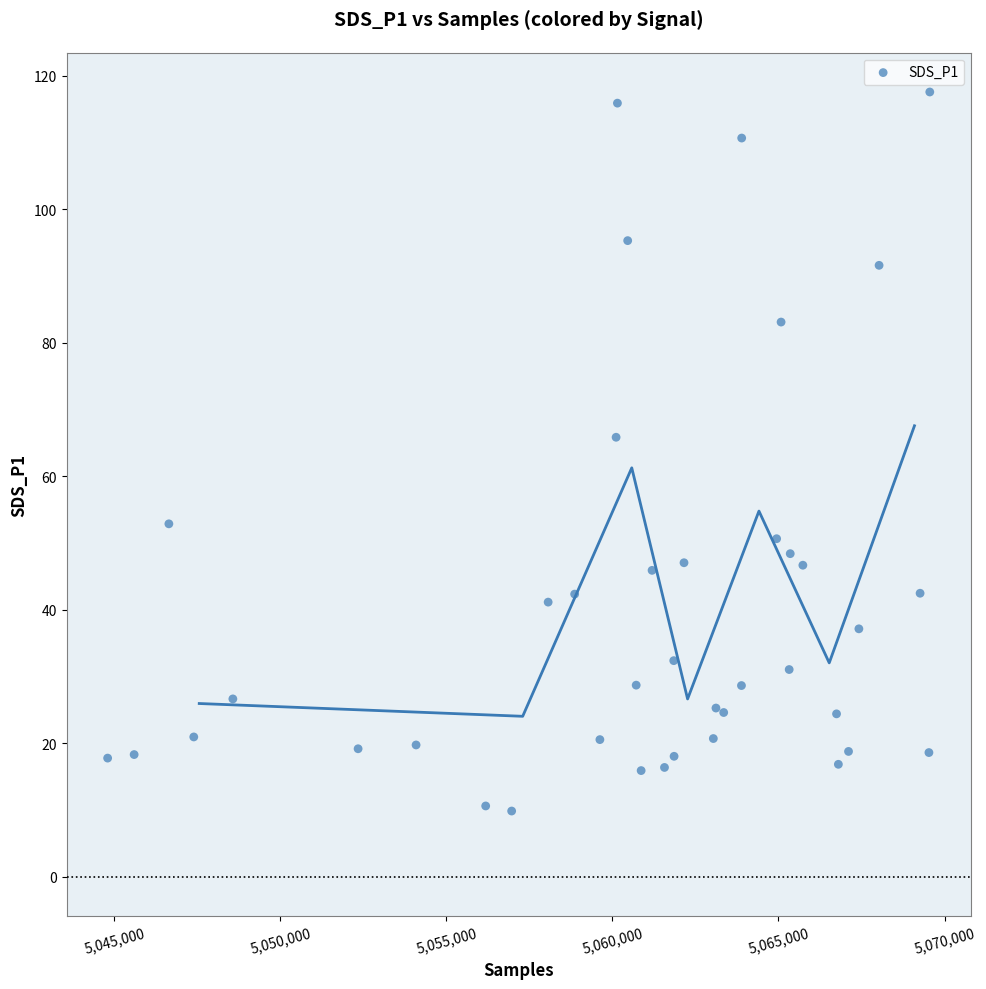

What Y value in the scatter plot is closest to 63?

65.9